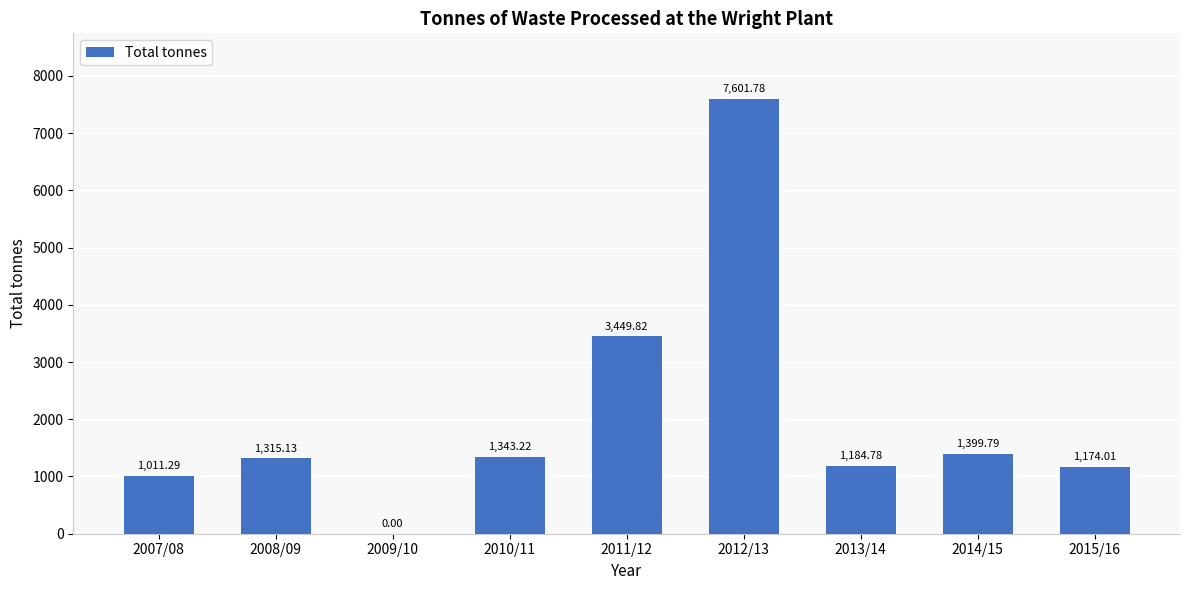

What value does the data have at 2013/14?

1184.8